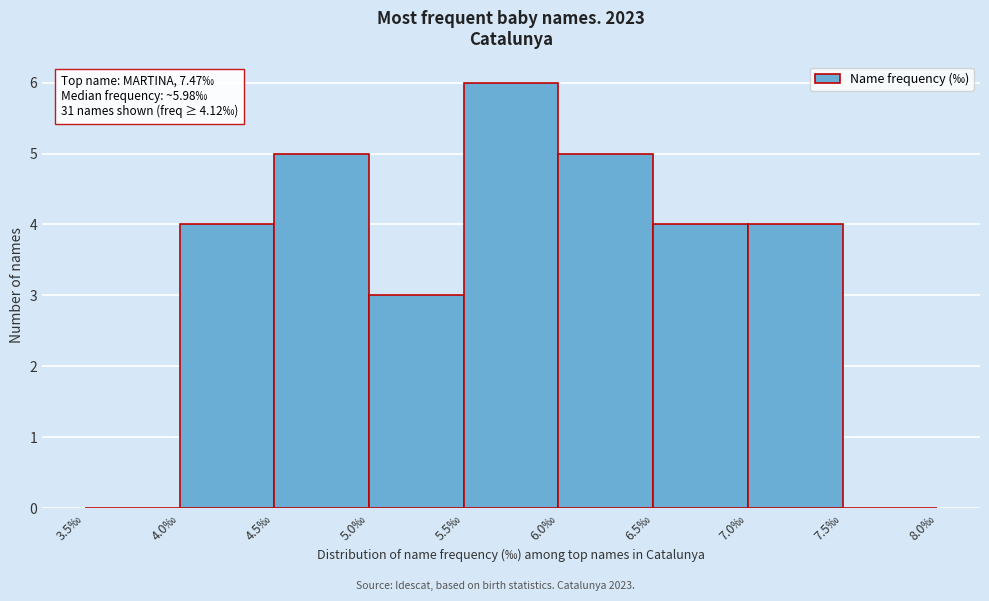

Over which range of the x-axis is the bar tallest?

5.5 to 6.0